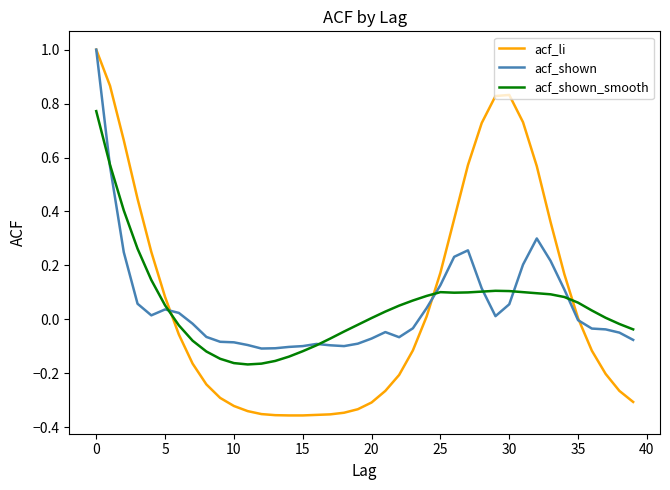

What is the maximum value shown in the chart?

1.0